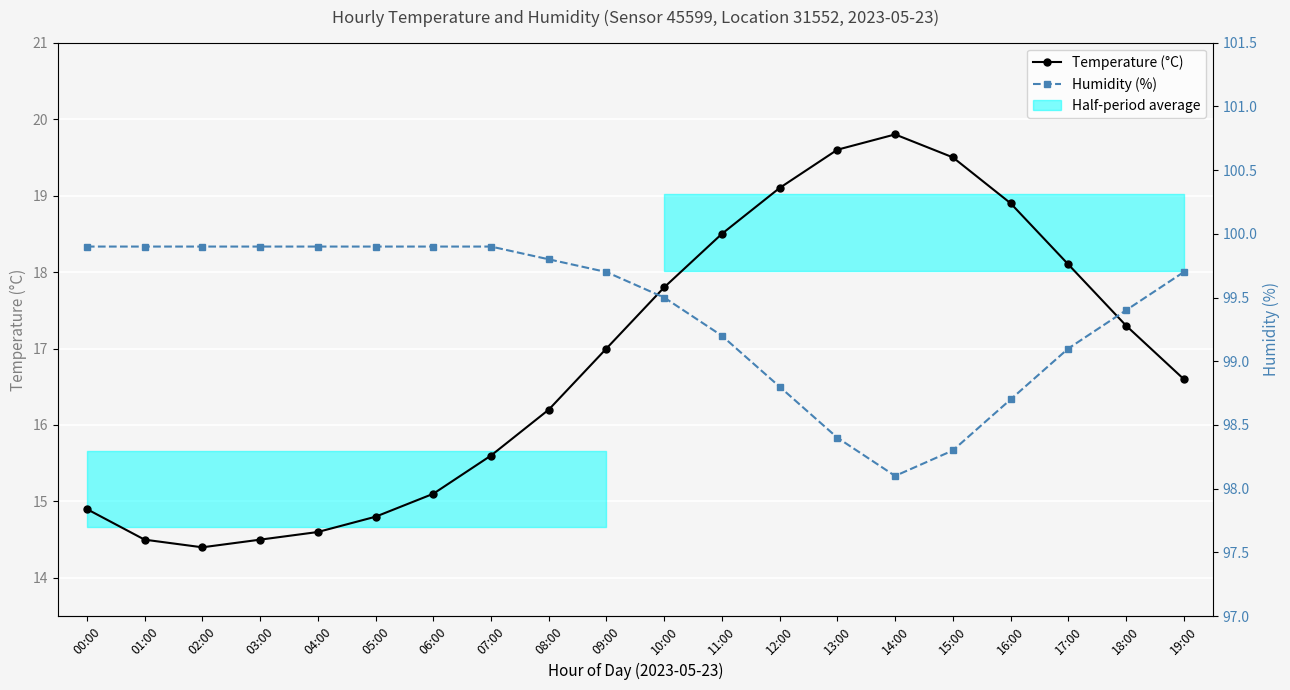

Which series changed the most between 01:00 and 11:00?

Temperature (°C)